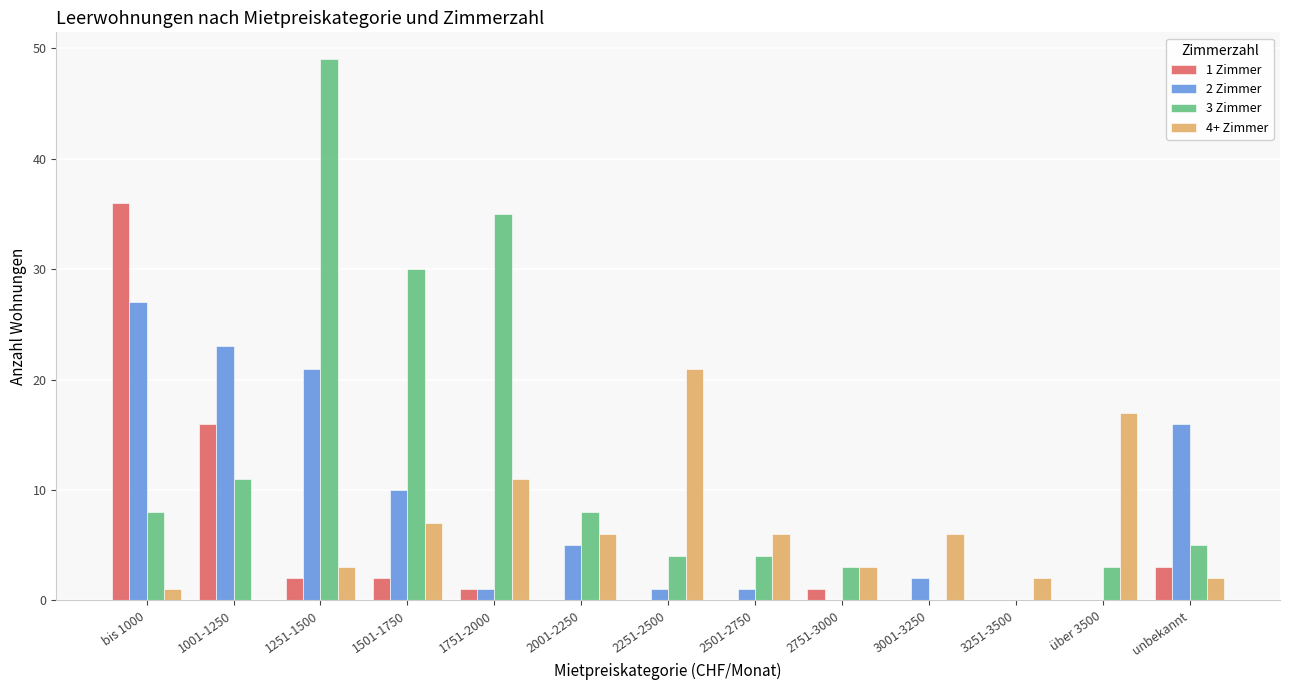

The value of 3 Zimmer at 1751-2000 is 35. True or false?

True